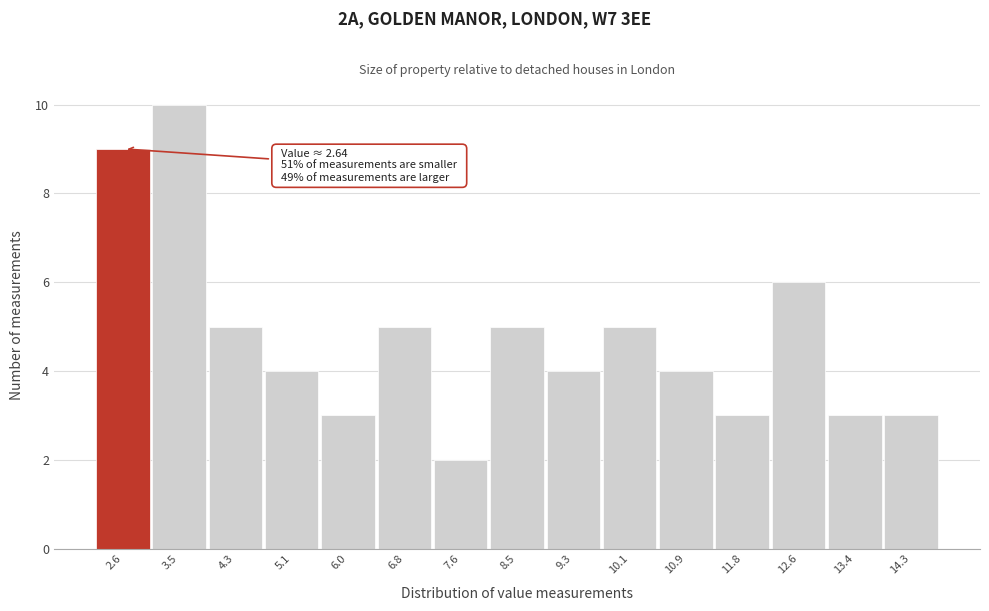

Reading left to right, transcribe all the data shown in this chart.

2.6=9	3.5=10	4.3=5	5.1=4	6.0=3	6.8=5	7.6=2	8.5=5	9.3=4	10.1=5	10.9=4	11.8=3	12.6=6	13.4=3	14.3=3